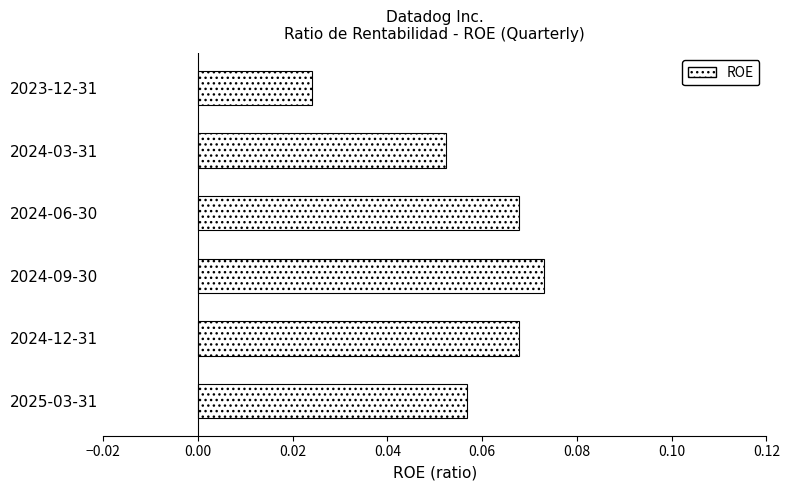

Which has a higher value, 2023-12-31 or 2024-12-31?

2024-12-31